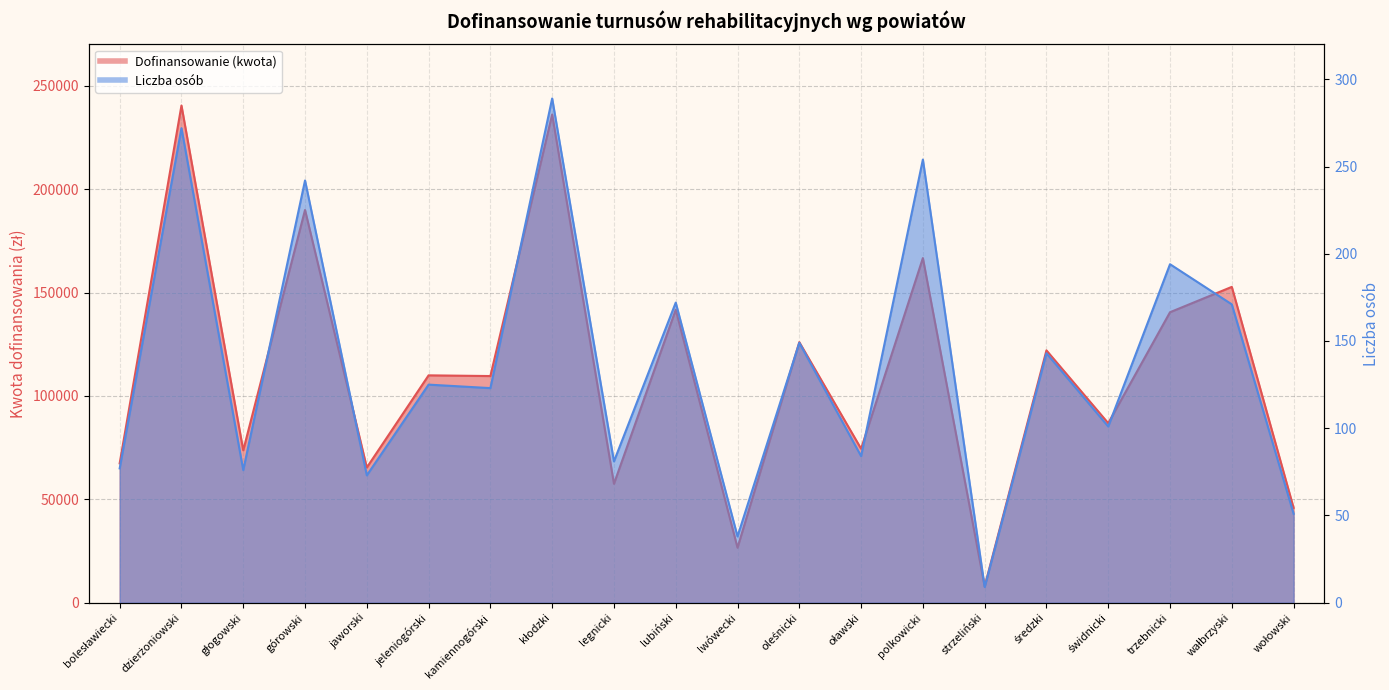

Rank the series by their average value, from highest to lowest.

Dofinansowanie (kwota), Liczba osob